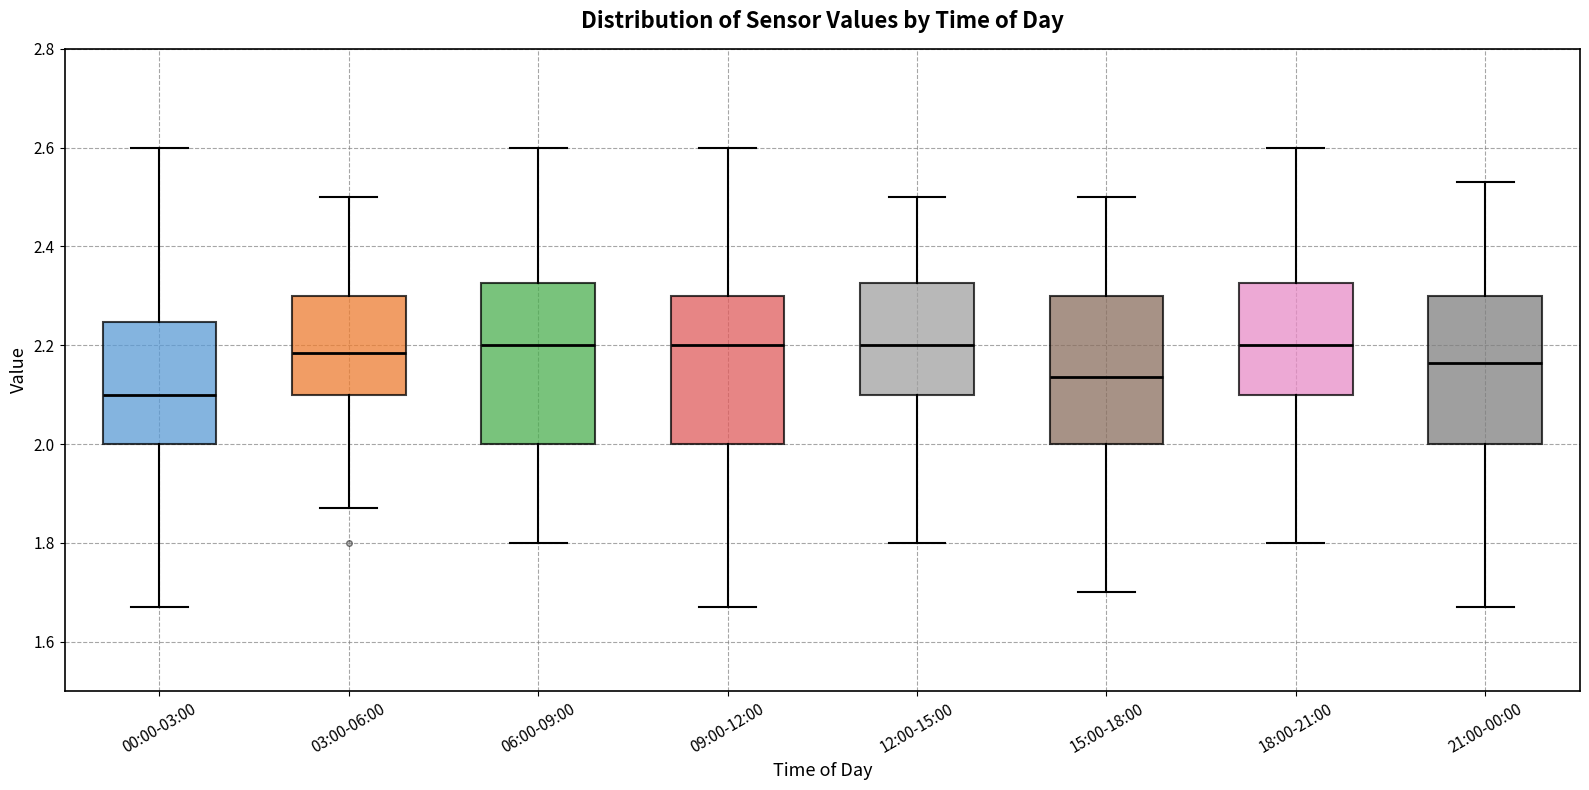

Reading left to right, transcribe this box plot: for each box, give where its median line is, the range the box spans, and where its two whiskers end, as read against the y-axis. The values are not printed on the chart, so give them approximately, as read against the axis.

00:00-03:00: median 2.10, box 2.00 to 2.24, whiskers 1.68 to 2.60
03:00-06:00: median 2.18, box 2.10 to 2.30, whiskers 1.88 to 2.50
06:00-09:00: median 2.20, box 2.00 to 2.32, whiskers 1.80 to 2.60
09:00-12:00: median 2.20, box 2.00 to 2.30, whiskers 1.68 to 2.60
12:00-15:00: median 2.20, box 2.10 to 2.32, whiskers 1.80 to 2.50
15:00-18:00: median 2.14, box 2.00 to 2.30, whiskers 1.70 to 2.50
18:00-21:00: median 2.20, box 2.10 to 2.32, whiskers 1.80 to 2.60
21:00-00:00: median 2.16, box 2.00 to 2.30, whiskers 1.68 to 2.54